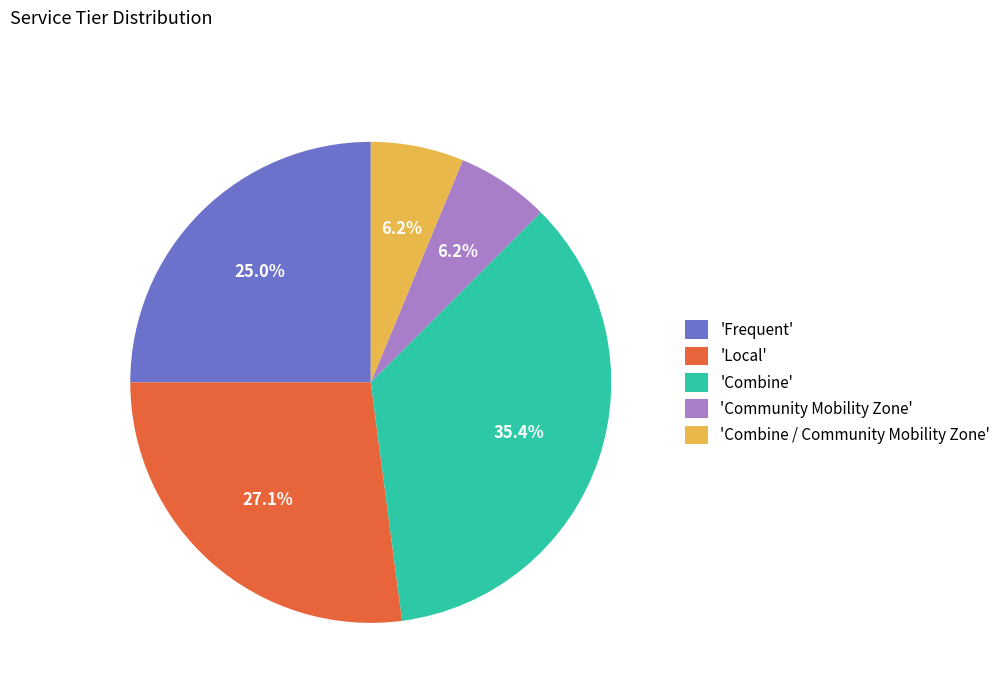

Is there any slice that represents more than half of the pie?

No